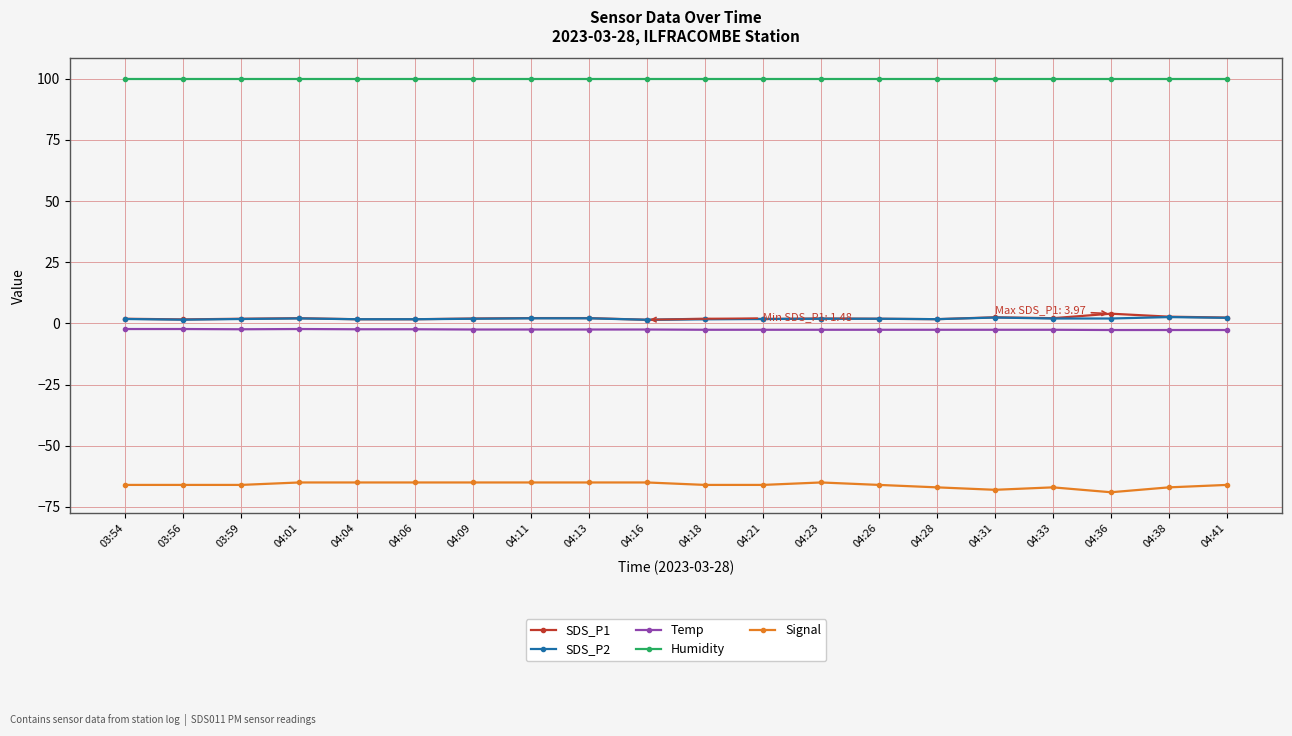

What is the label of the 17th point from the right?

04:01